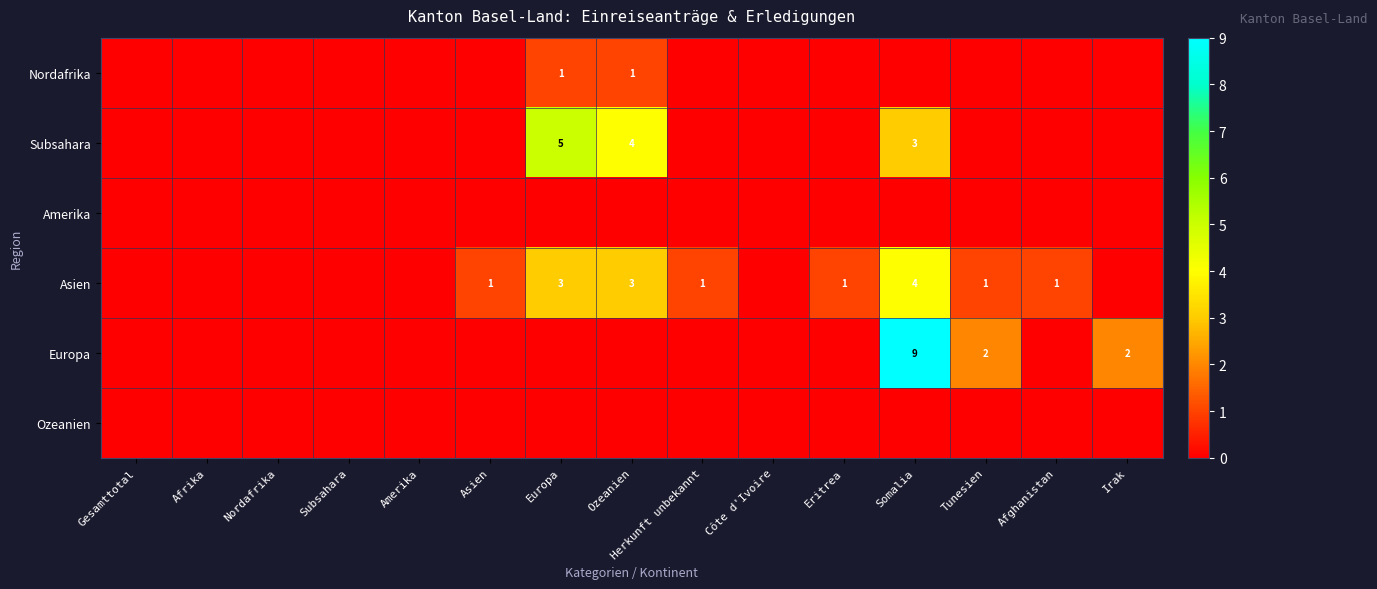

What is the greatest value displayed?

9